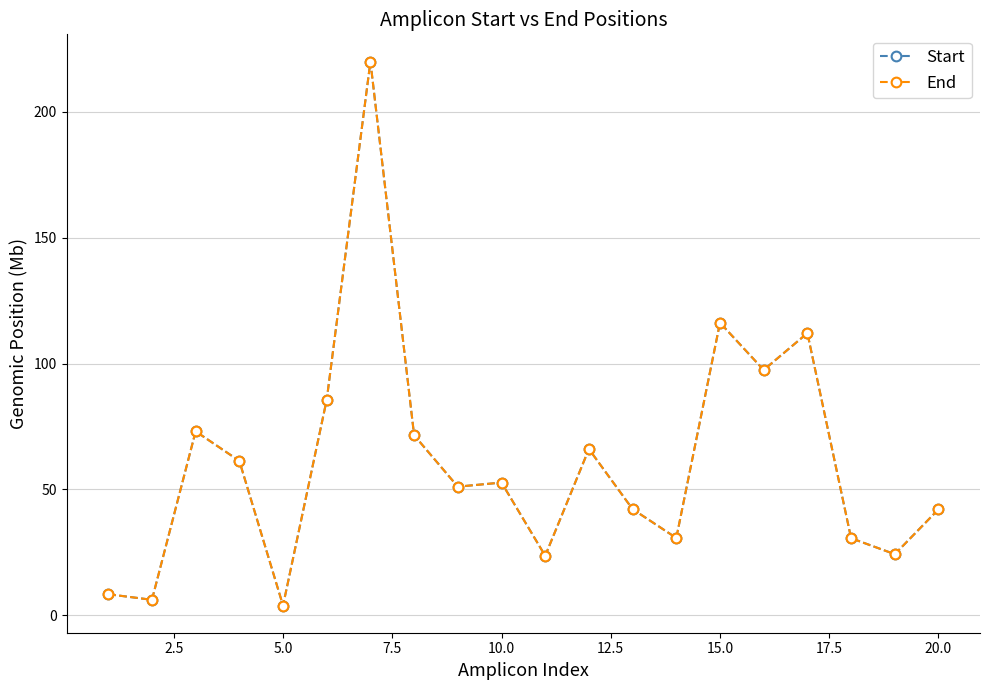

Which series has the widest spread of values?

End